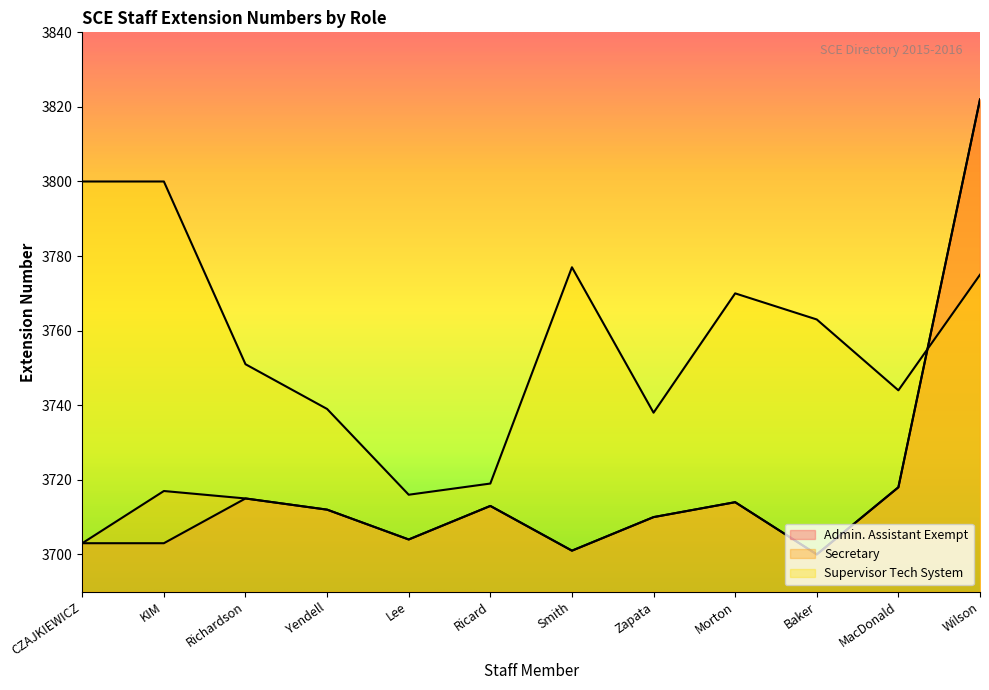

True or false: Supervisor Tech System has a value of 1161 at Ricard.

False